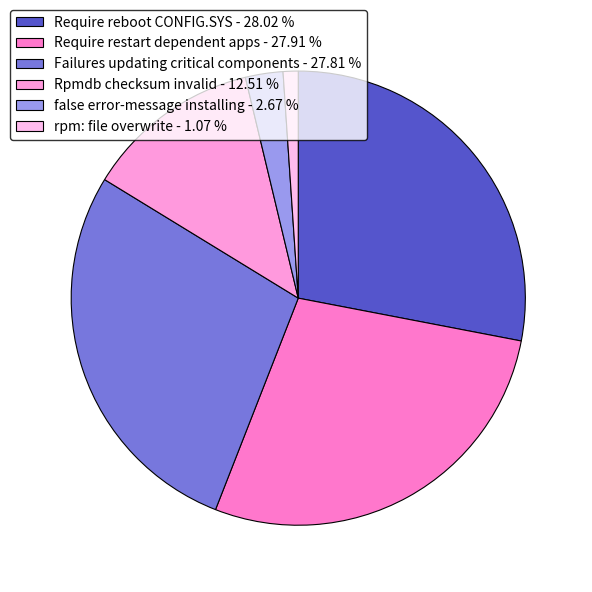

How many slices are in this pie chart?

6